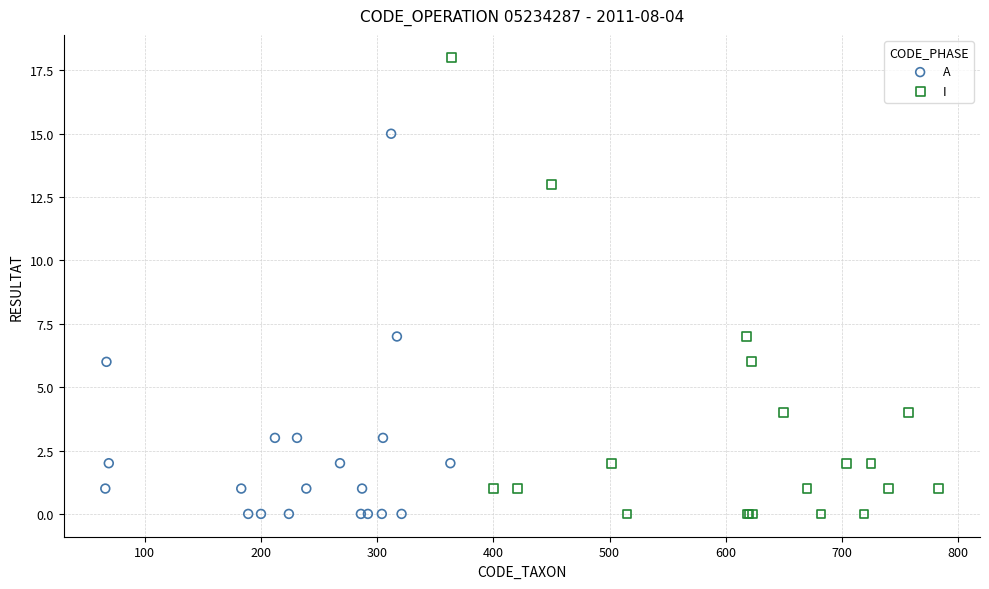

Which series contains the highest Y value?

I